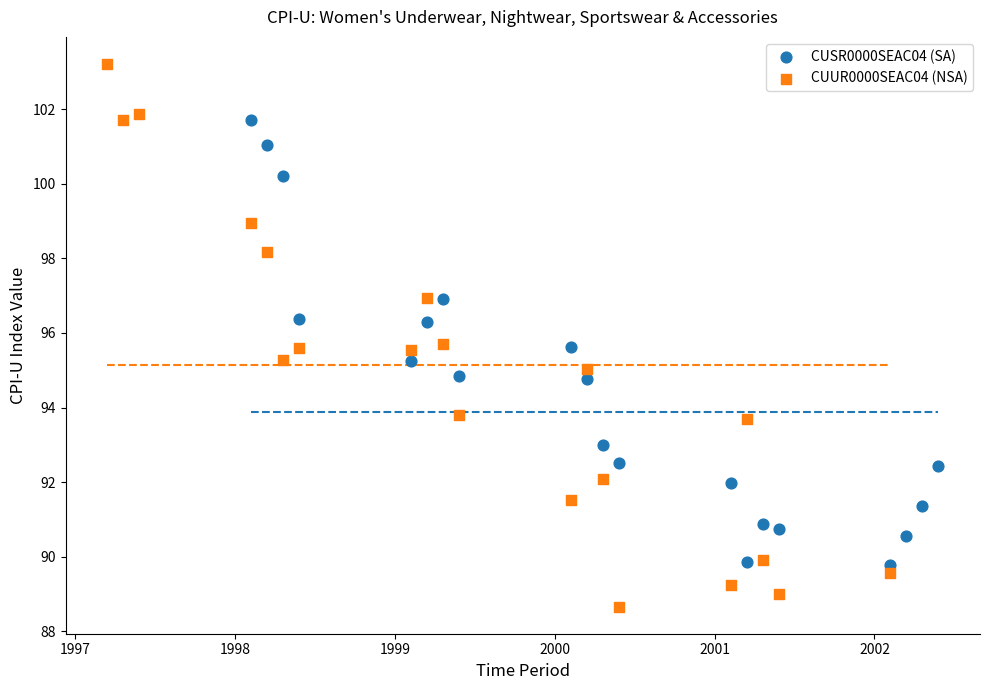

Which series has the widest spread of Y values?

CUUR0000SEAC04 (NSA)